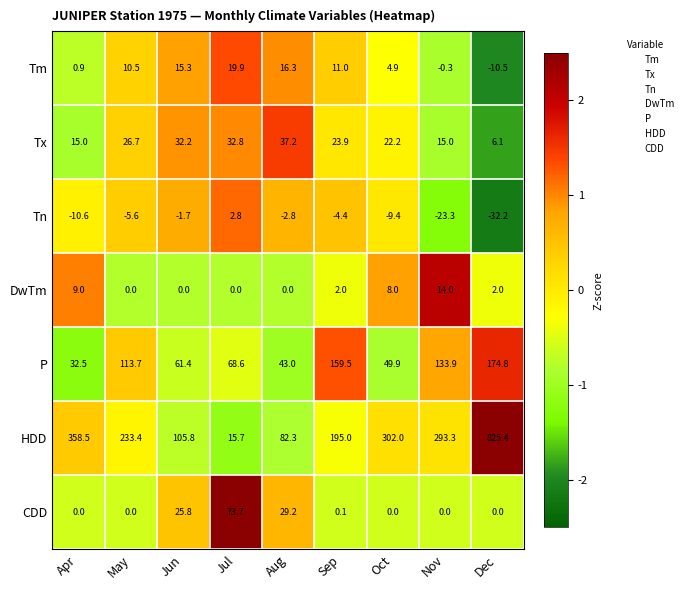

Which category has the highest value in the Tx series?

Aug